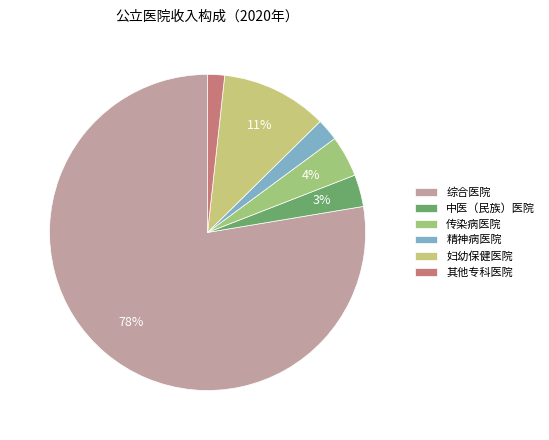

Which has a higher value, 中医（民族）医院 or 综合医院?

综合医院